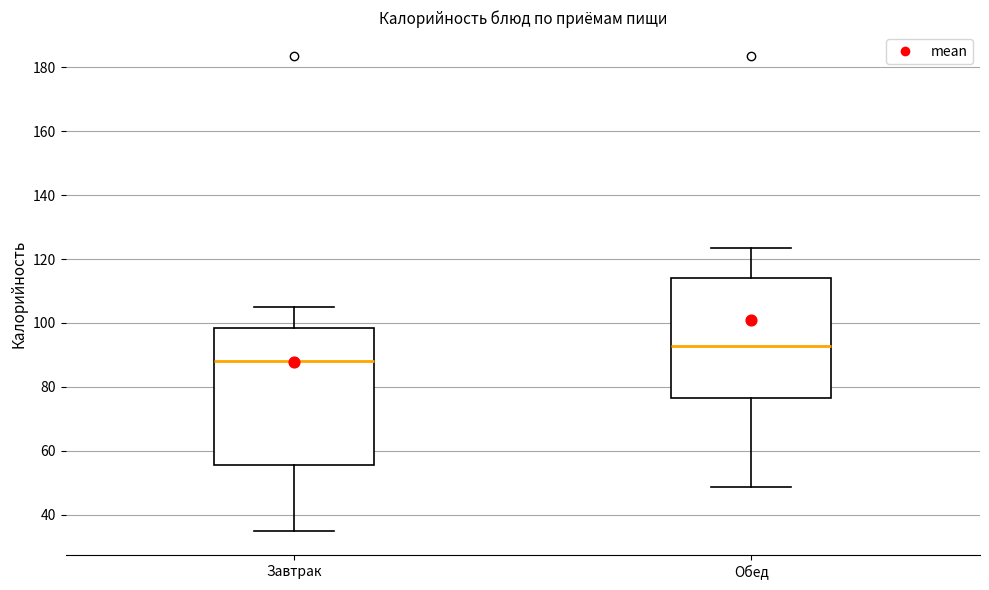

Which box has the highest median line?

Обед